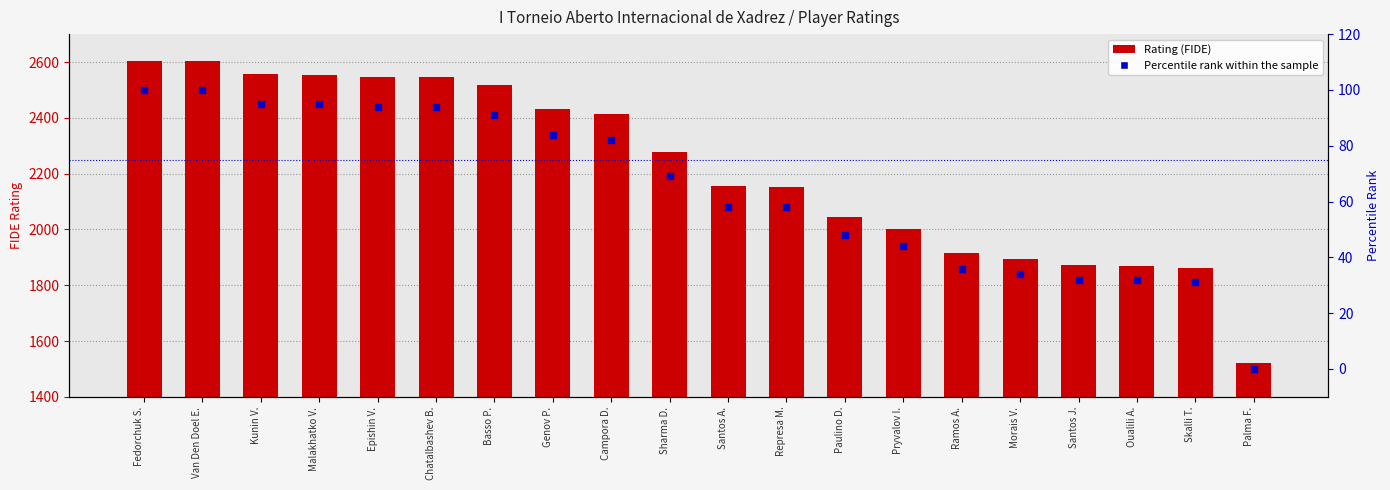

Which series contains the lowest Y value?

Percentile rank within the sample